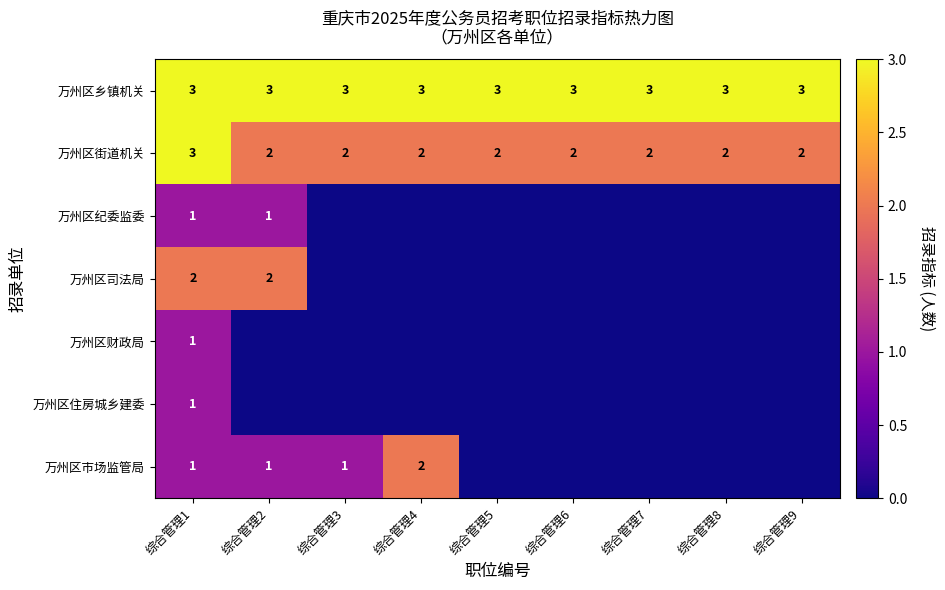

What is the sum of the 万州区乡镇机关 values at 综合管理1 and 综合管理5?

6